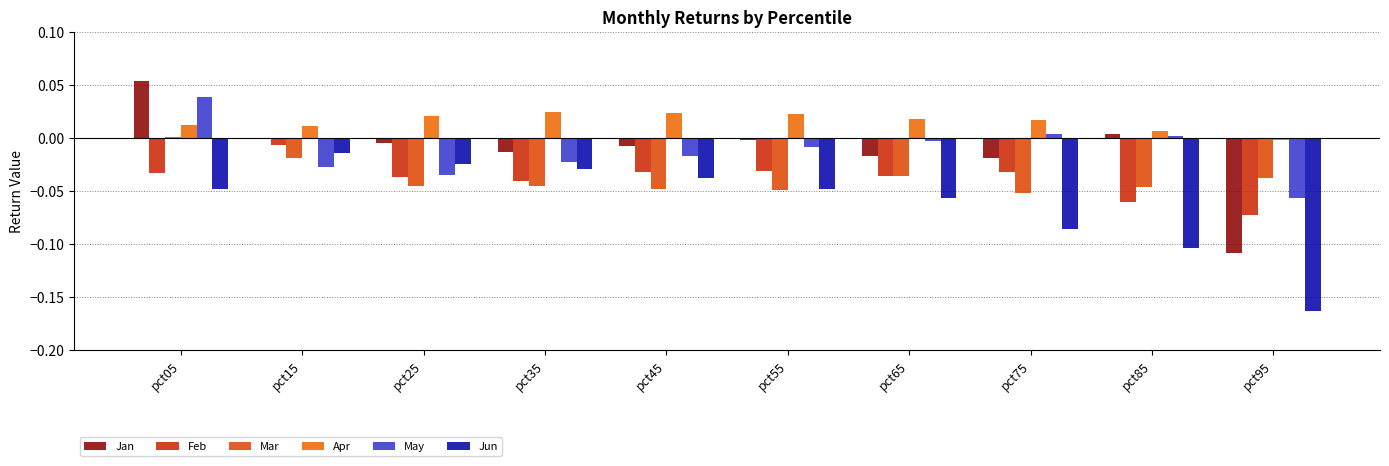

Is the value of Feb at pct45 greater than the value of May at pct05?

No